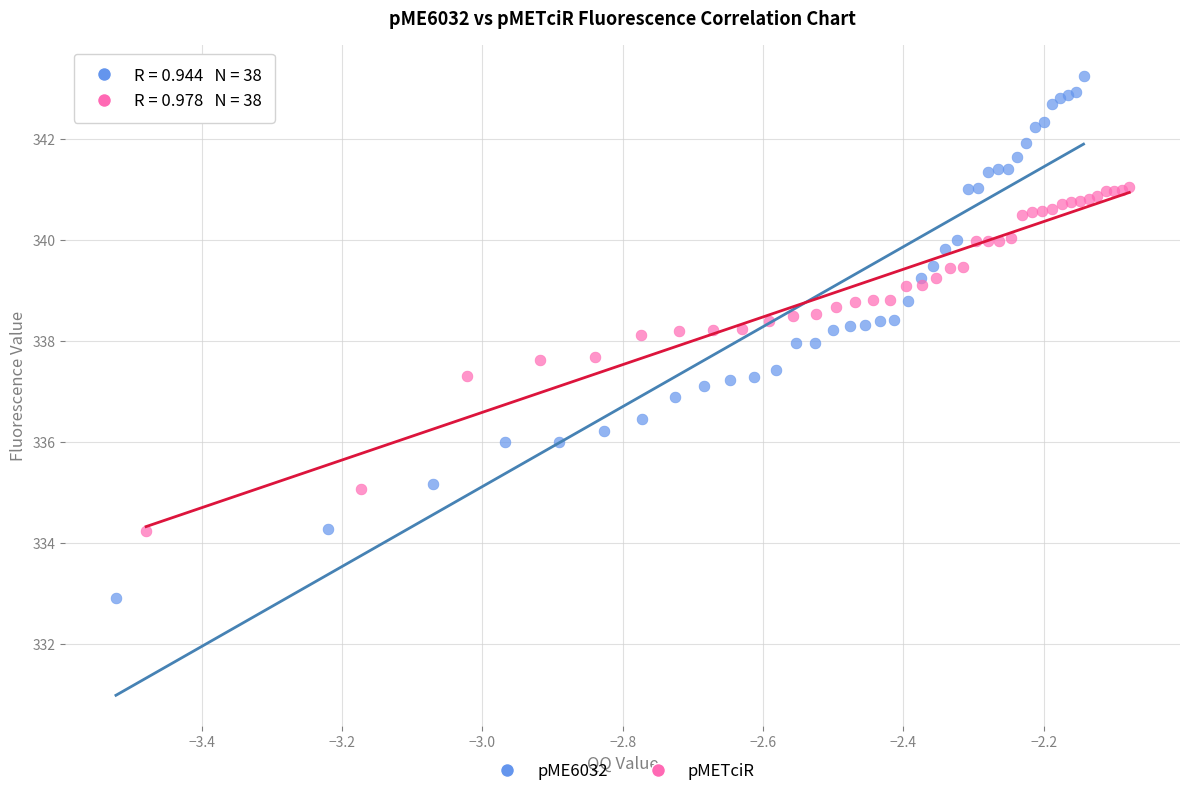

Which series has the widest spread of Y values?

pME6032